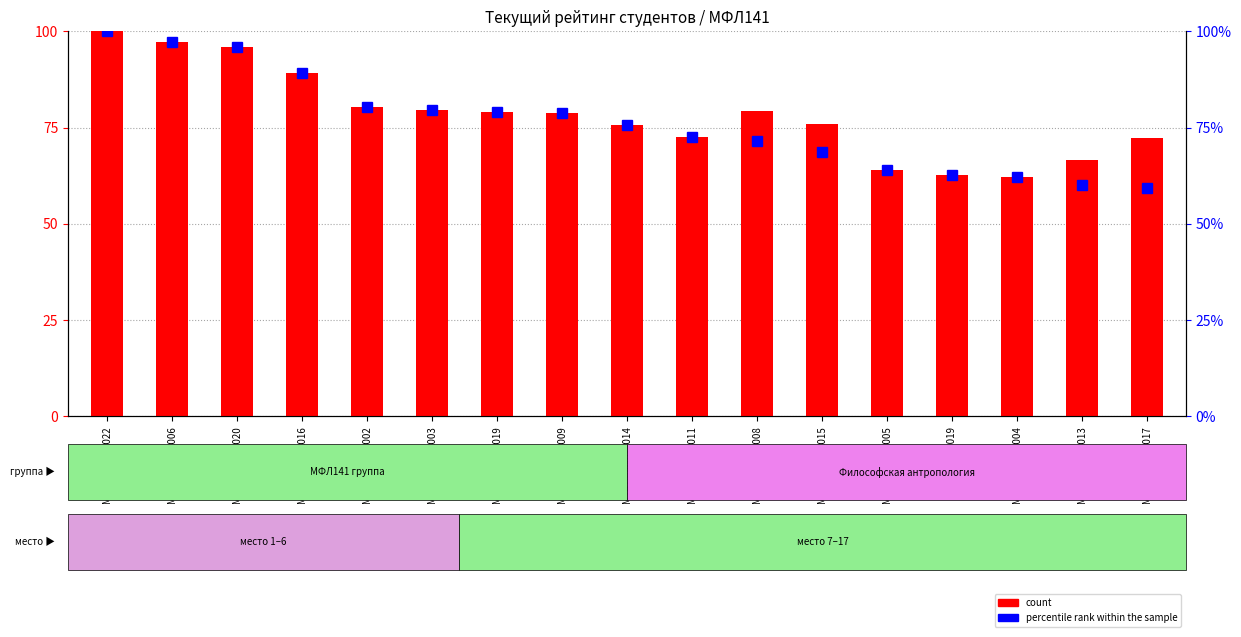

The value of percentile rank within the sample at М141МФИЛА022 is 153.5. True or false?

False